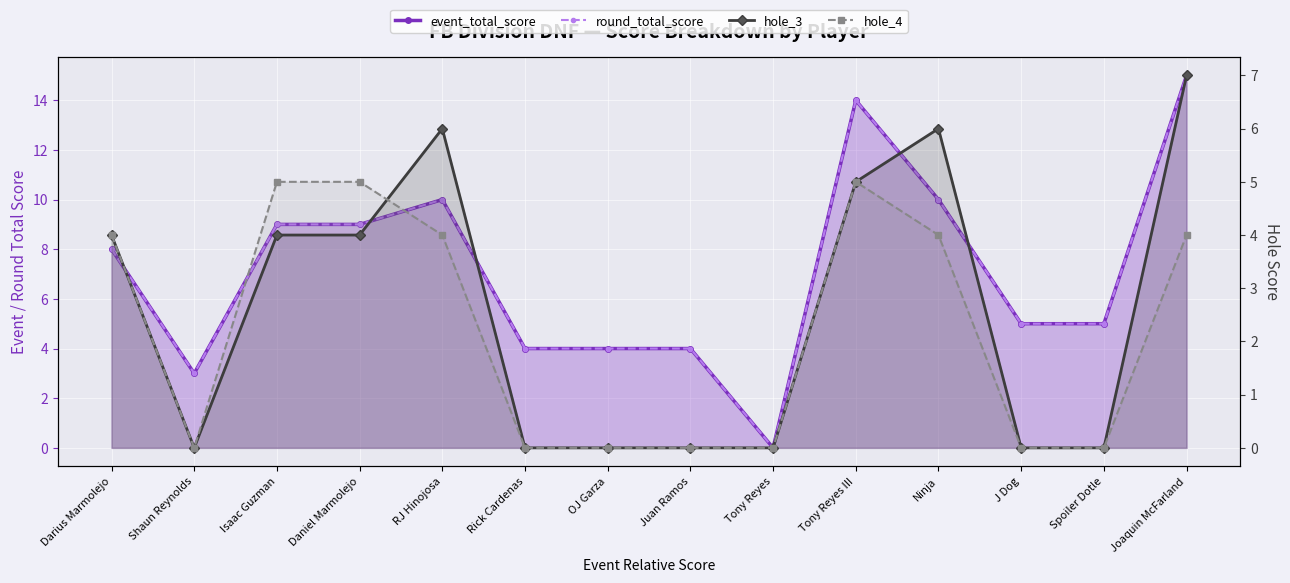

What is the value of the event_total_score point at the 13th from the left?

5